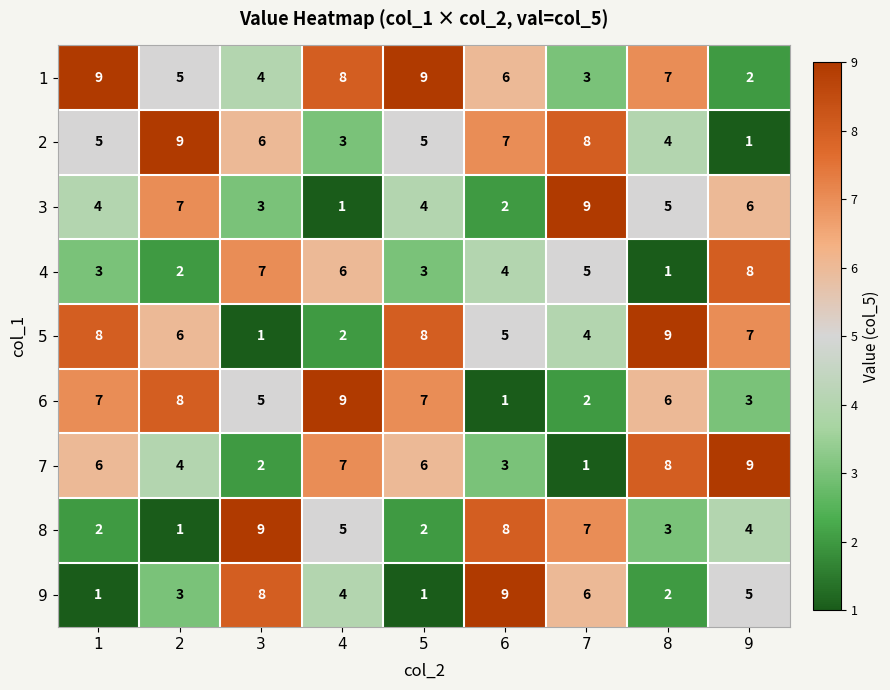

Is it true that 7 equals 4 at 1?

False